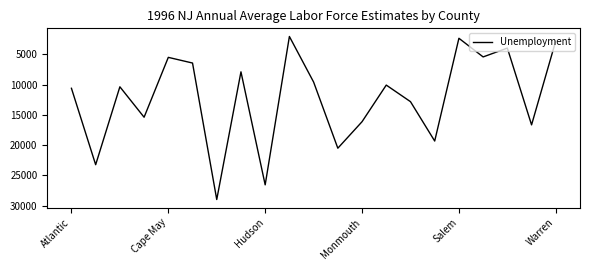

What is the difference between the maximum and minimum values?

26931